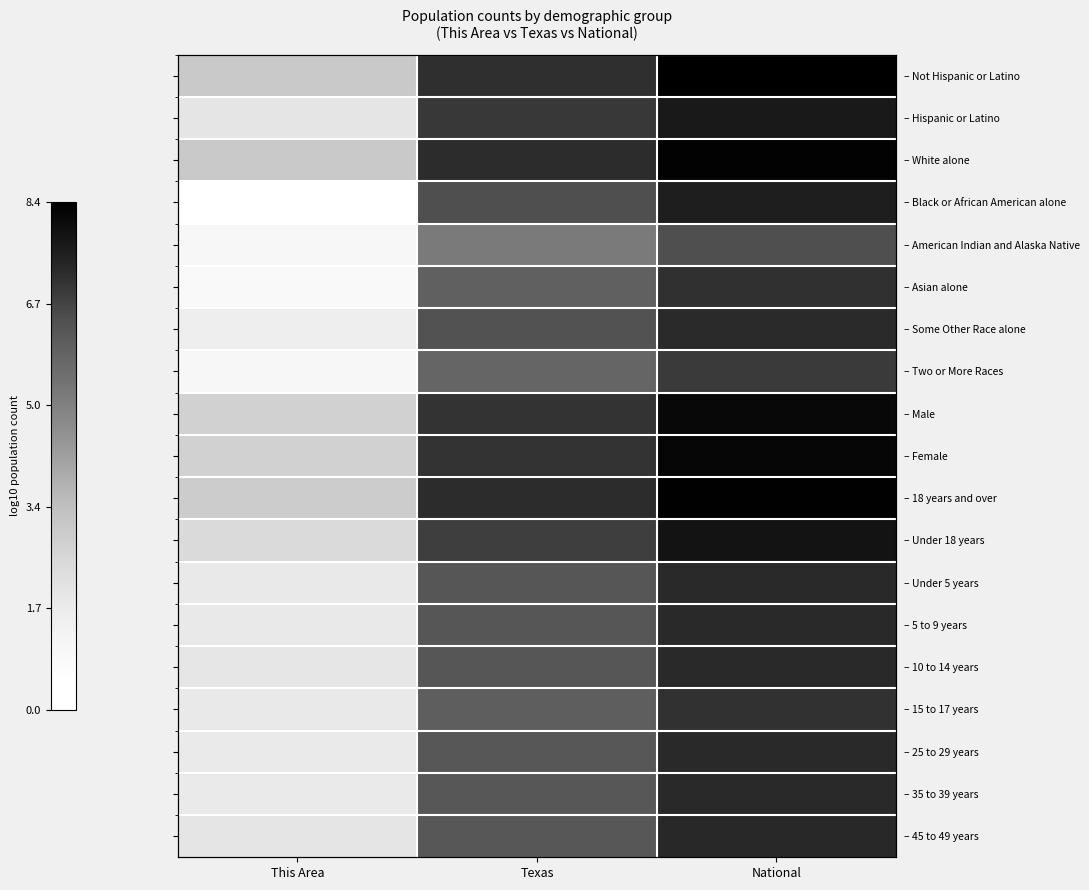

How many series are shown in this chart?

19